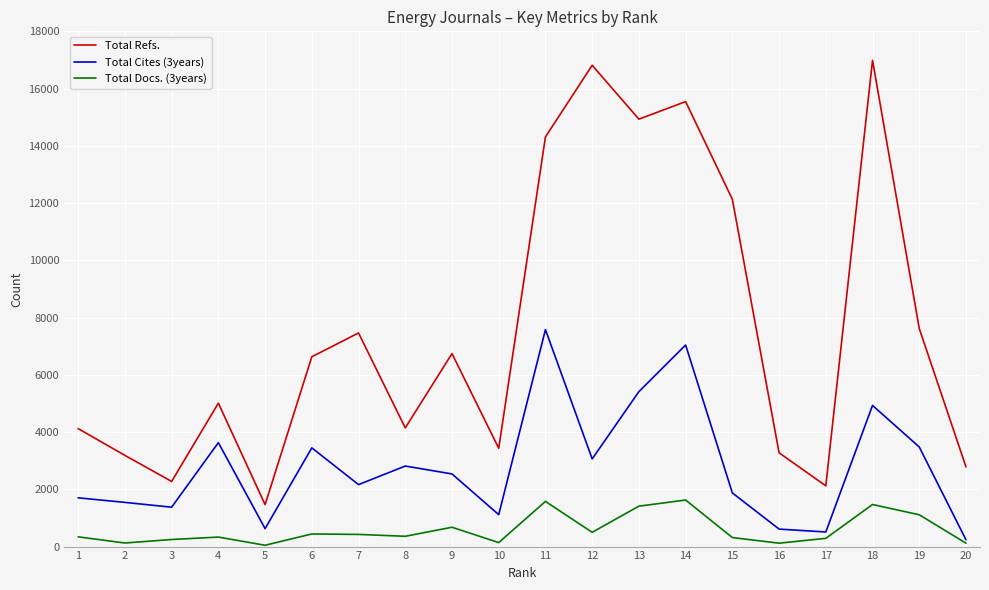

The value of Total Refs. at 10 is 5780. True or false?

False